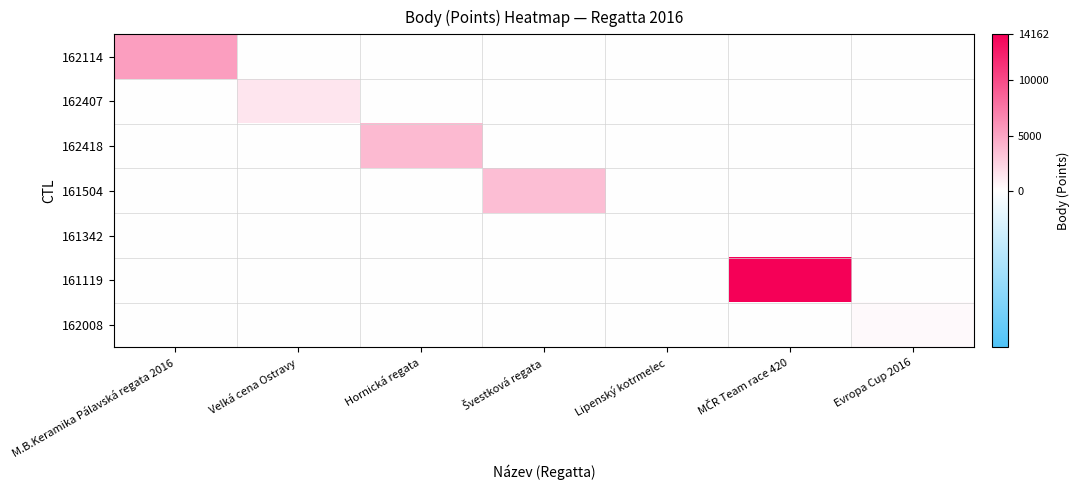

How many categories are shown in the chart?

7